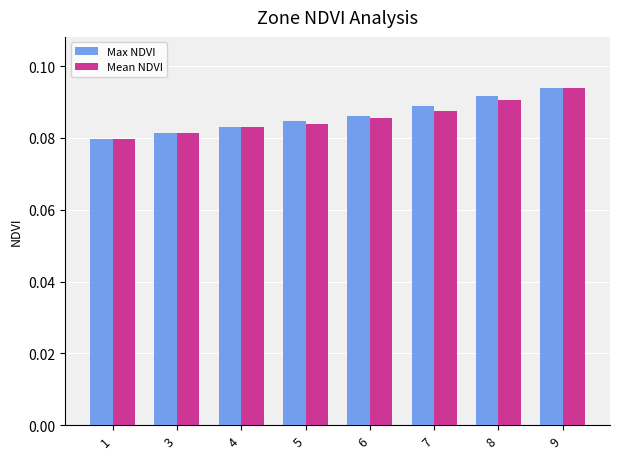

At which label is Mean NDVI closest to 0?

1